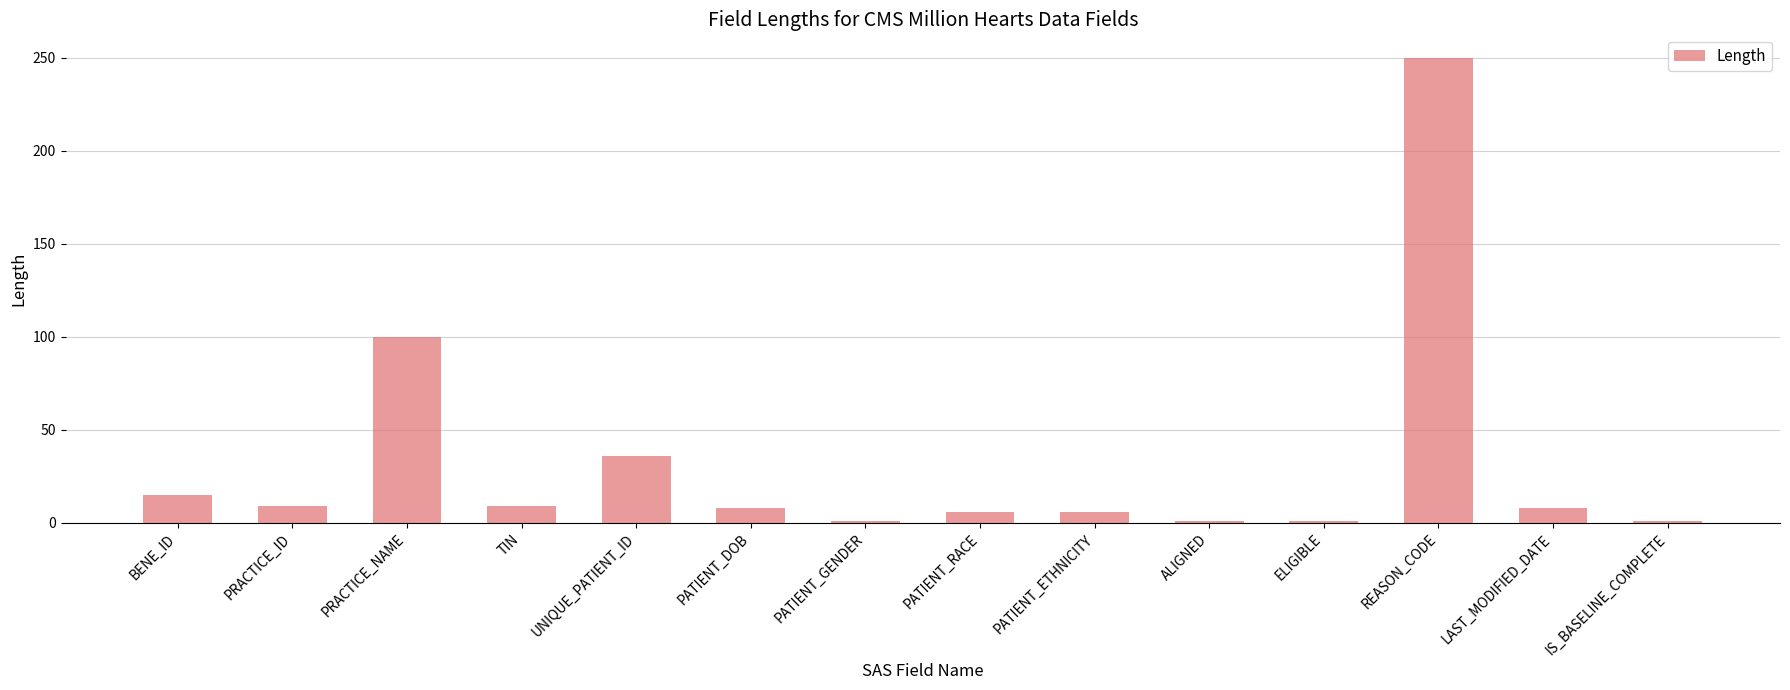

The value at UNIQUE_PATIENT_ID is 65. True or false?

False